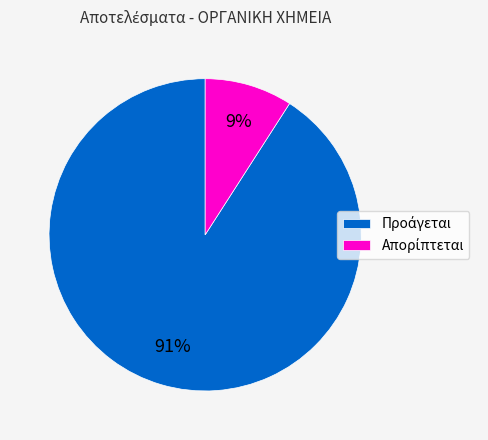

To the nearest percent, what is the average slice percentage?

50%